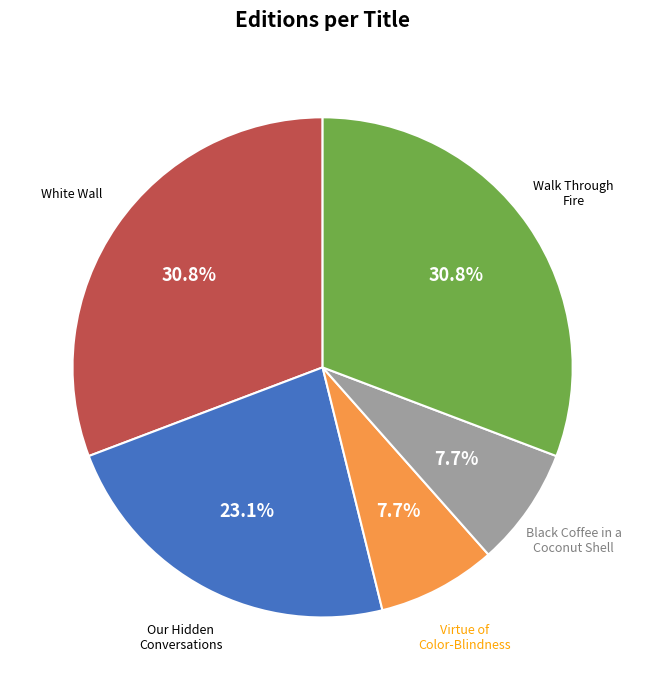

To the nearest percent, what is the difference between the largest and smallest slice percentages?

23%